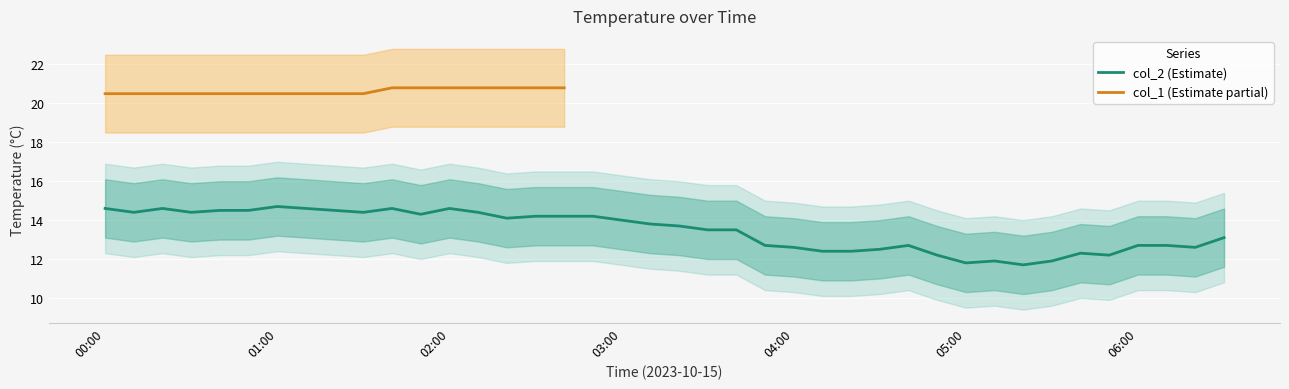

True or false: the data has more than 2 interior local peaks.

True